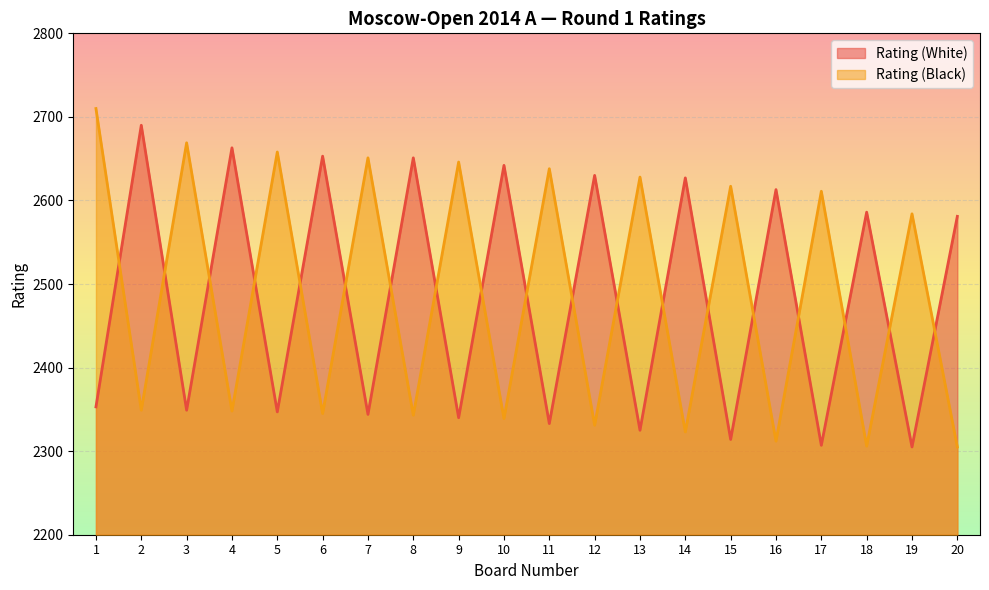

True or false: Rating (Black) has a value of 1826 at 11.

False